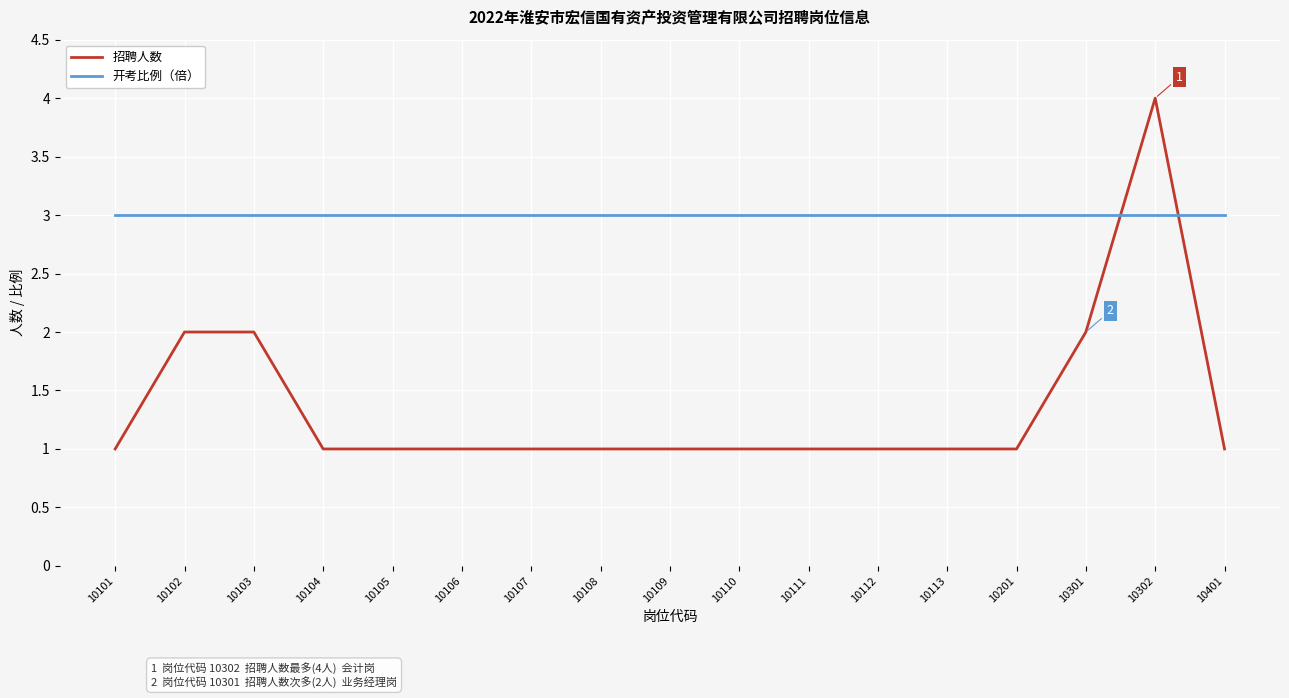

Which category has the highest value across all series?

10302